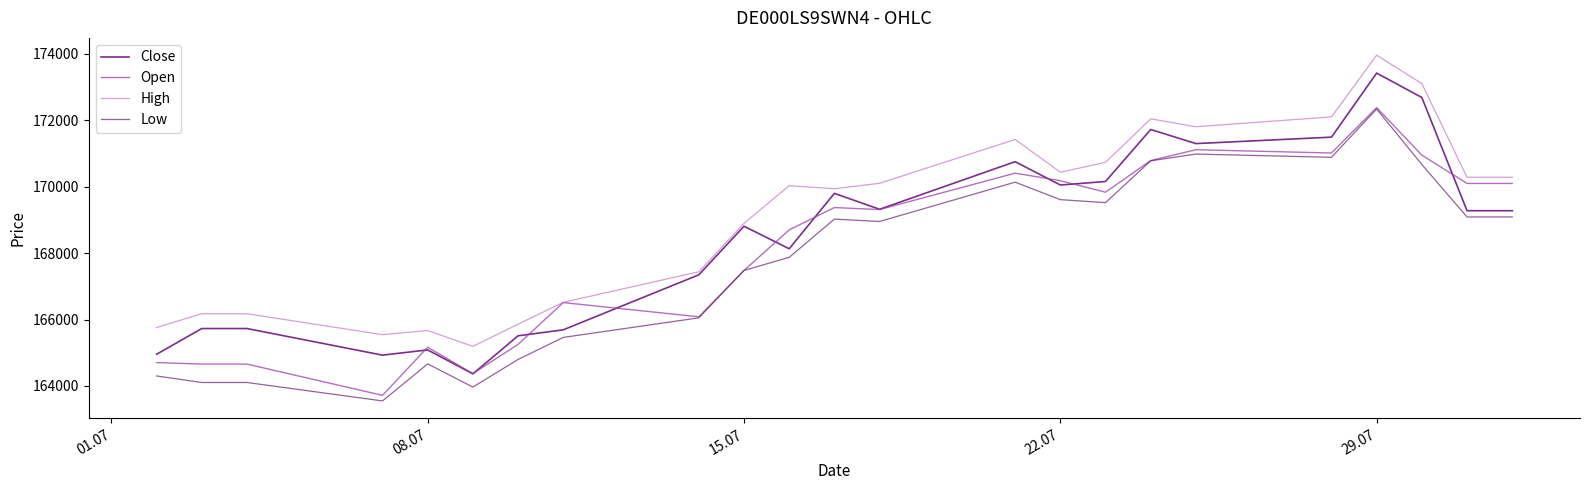

True or false: Low and Close cross at least once.

False